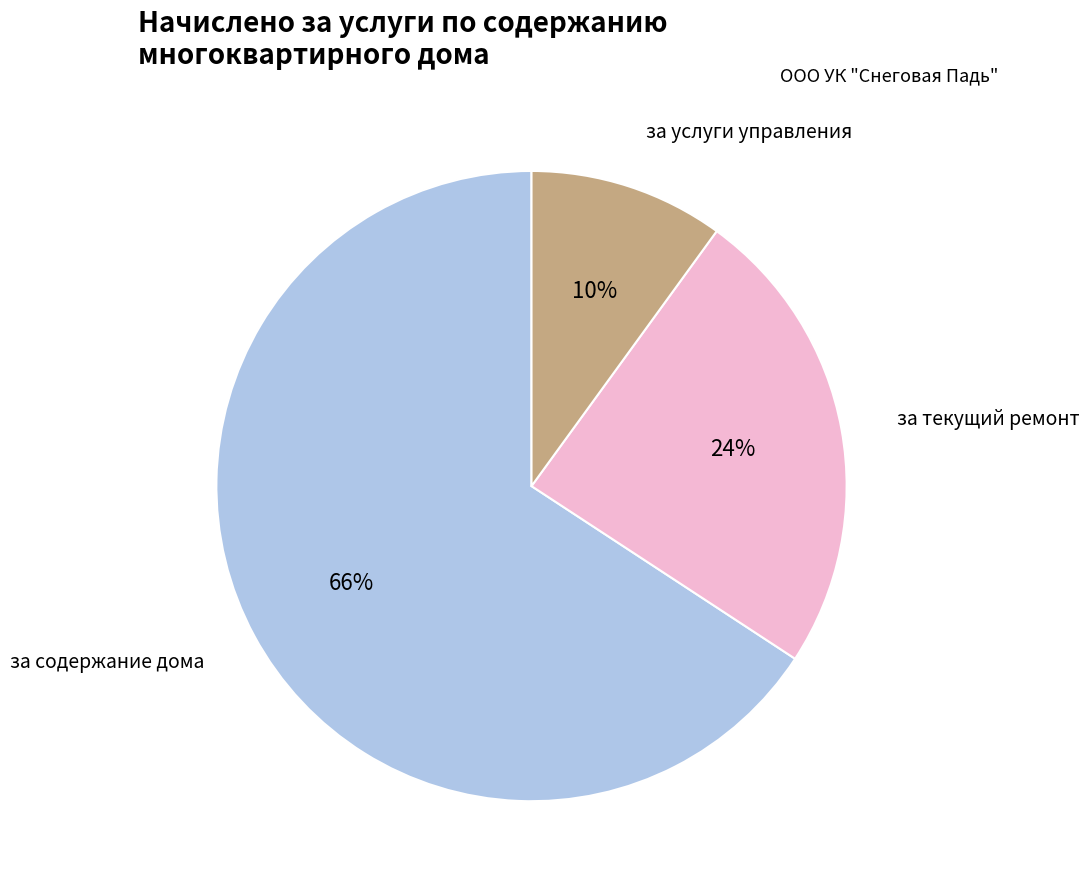

To the nearest percent, what percentage of the pie is за содержание дома?

66%